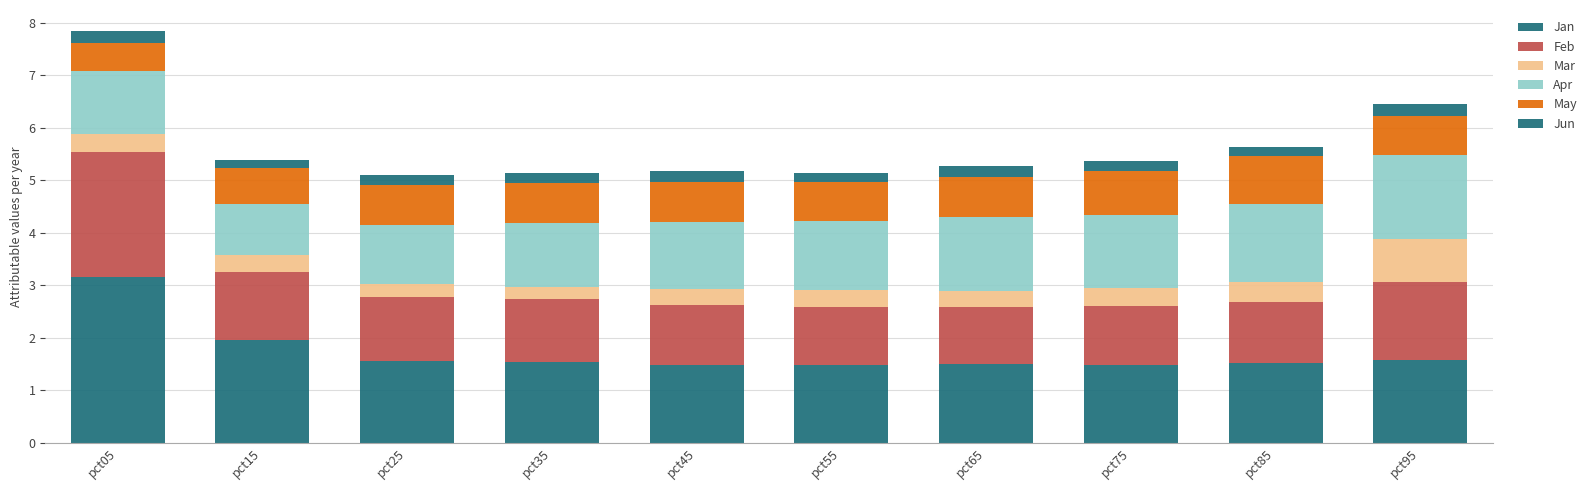

How many distinct data groups are displayed?

6